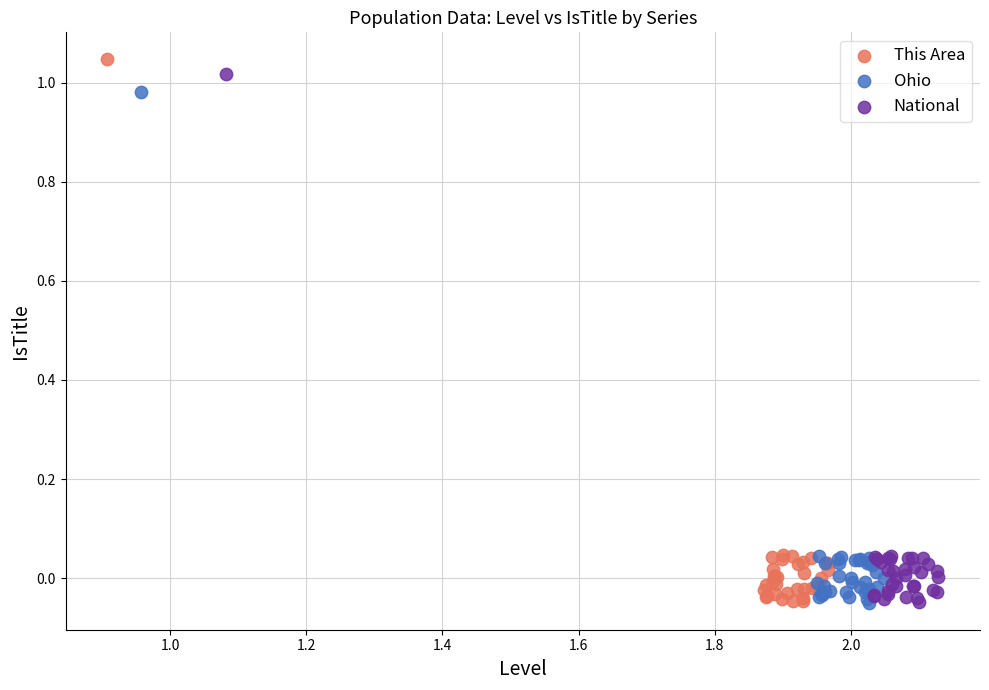

Which series has the largest Y range (max minus min)?

This Area